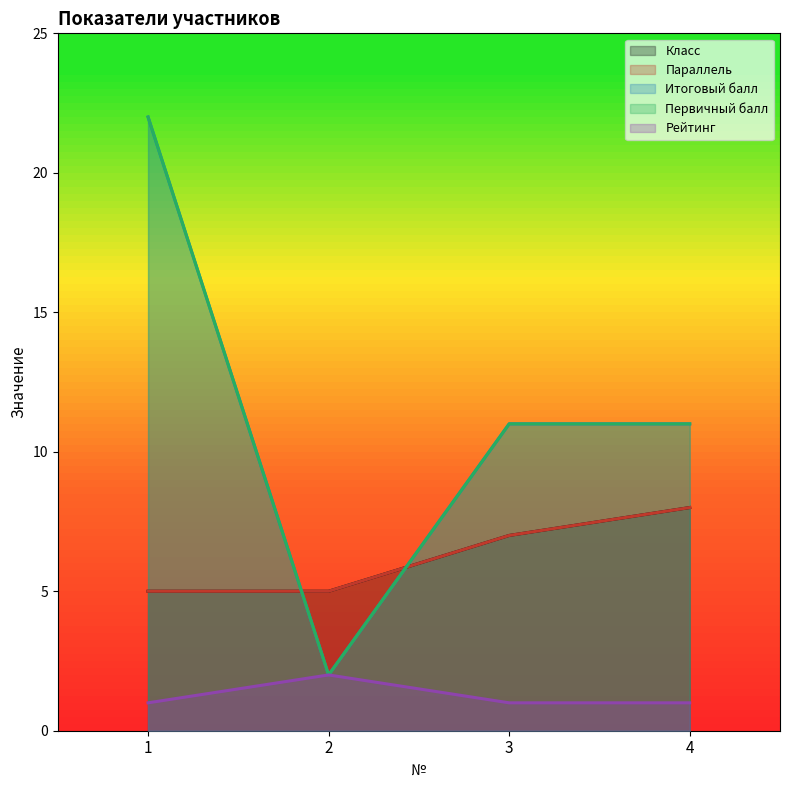

What is the difference between the maximum and minimum values in the Параллель series?

3